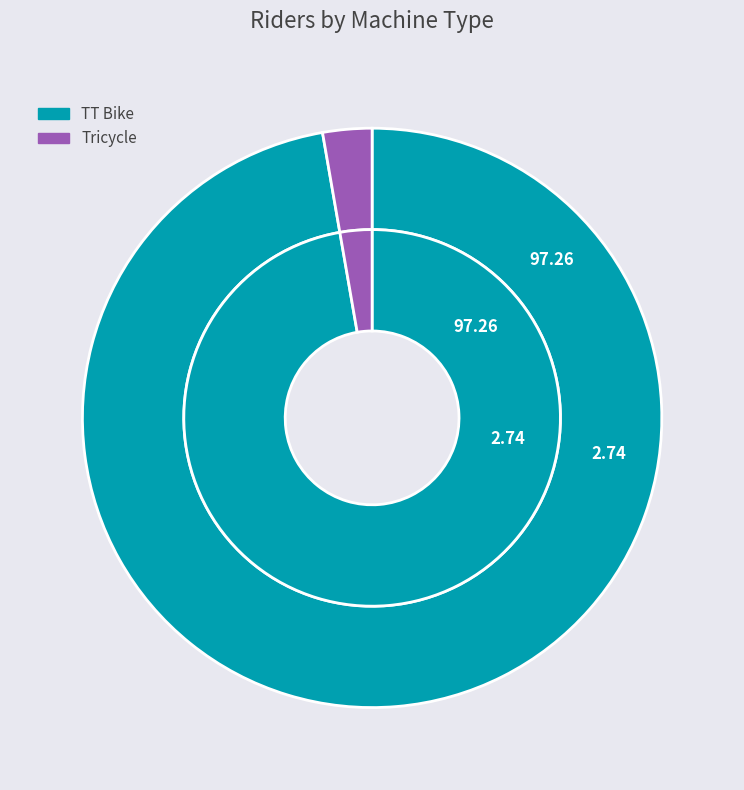

Is there any slice that represents more than half of the pie?

Yes